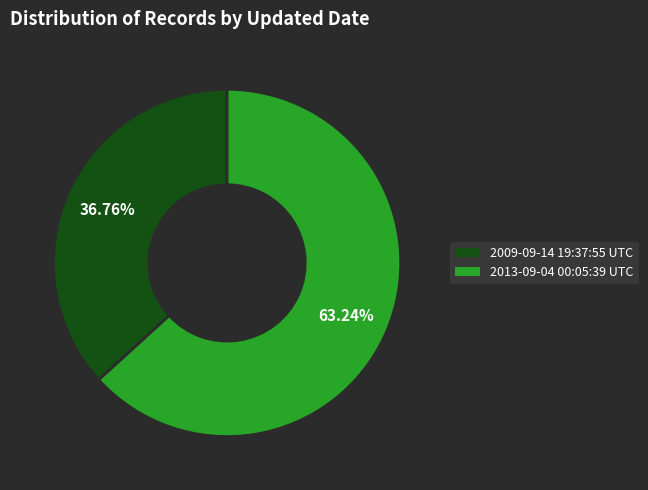

To the nearest percent, what is the difference between the largest and smallest slice percentages?

26%